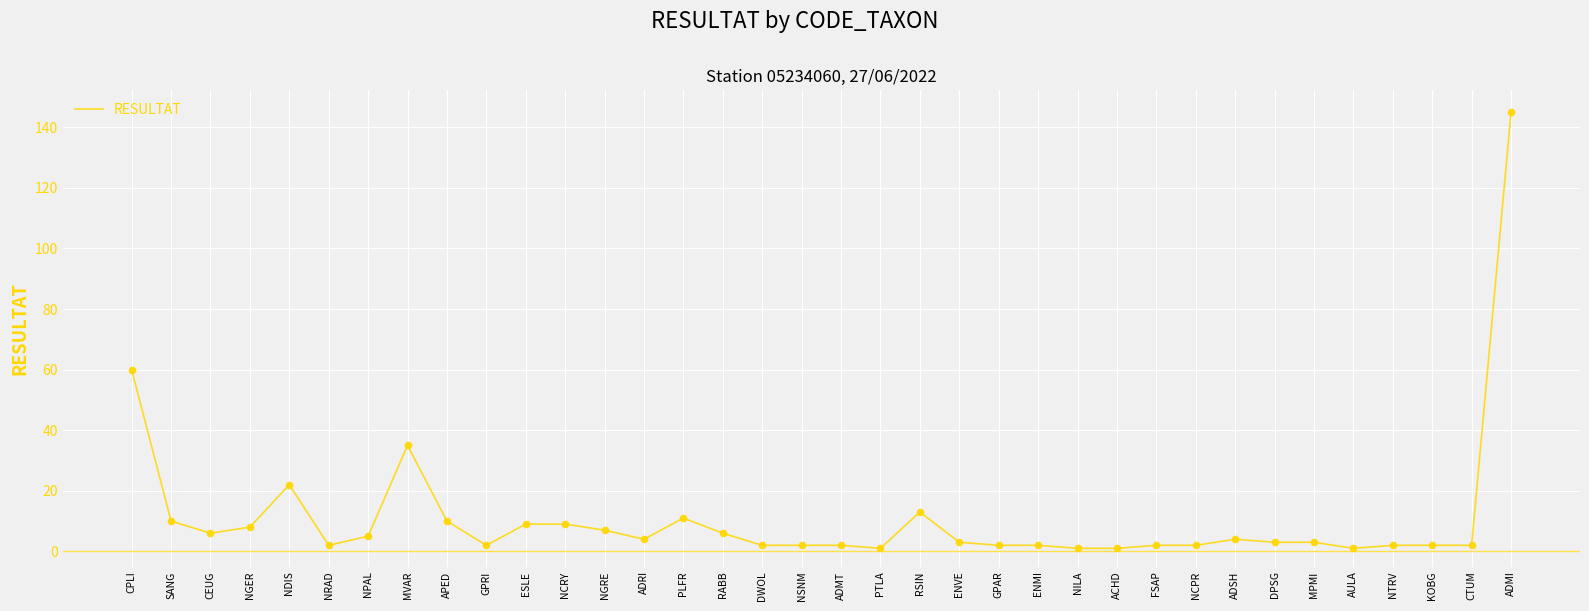

What is the ratio of the value at DPSG to the value at NDIS?

0.1